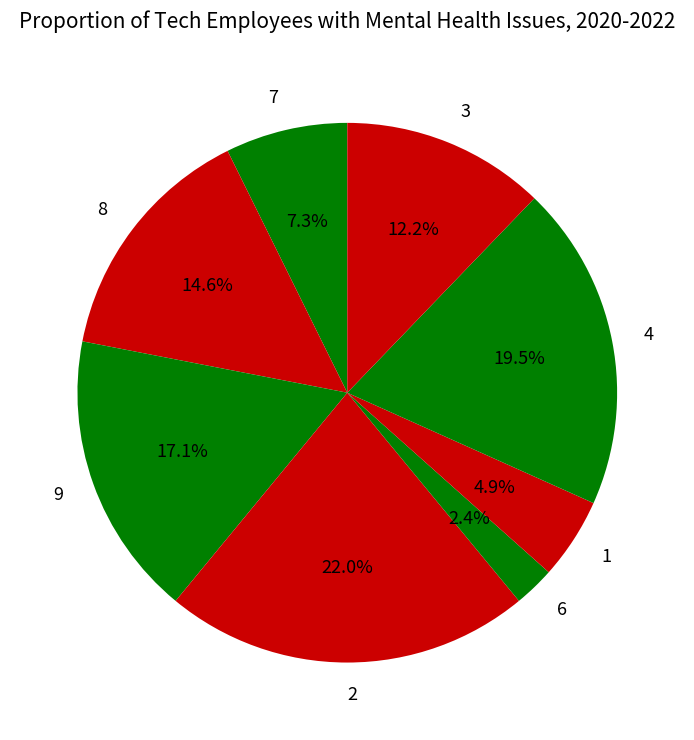

The 7 slice represents 1% of the pie. True or false?

False